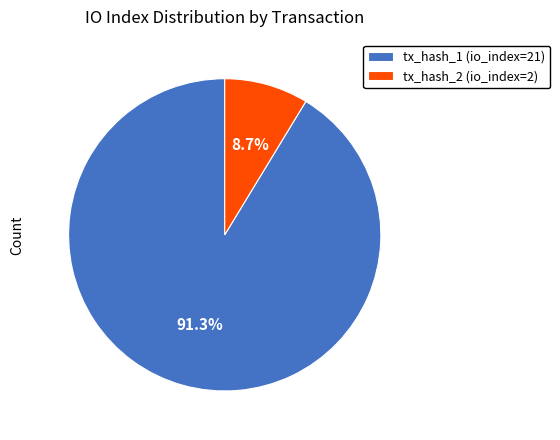

To the nearest percent, what is the difference between the tx_hash_1 and tx_hash_2 slice percentages?

83%